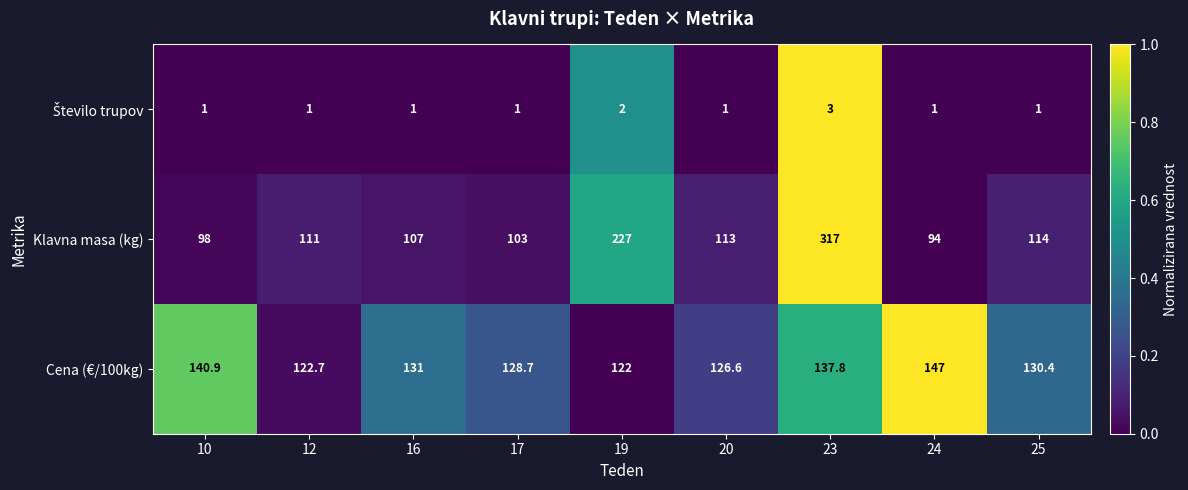

Is it true that Klavna masa (kg) equals 176.0 at 25?

False